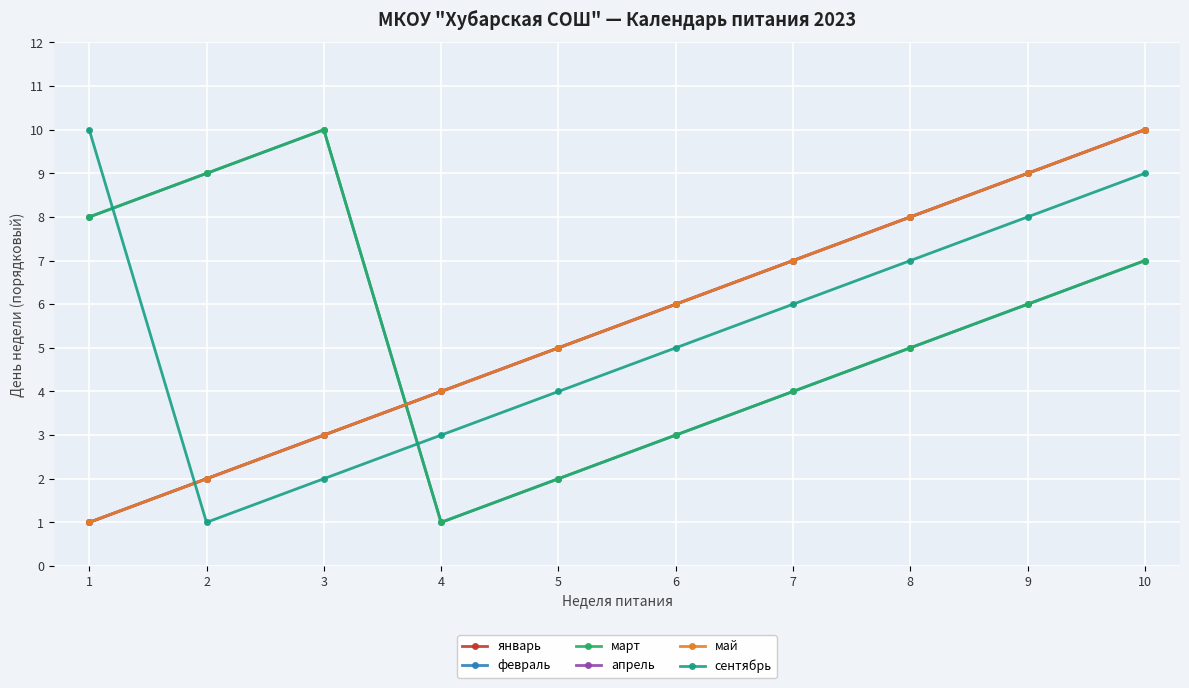

Is it true that май equals 11 at 7?

False